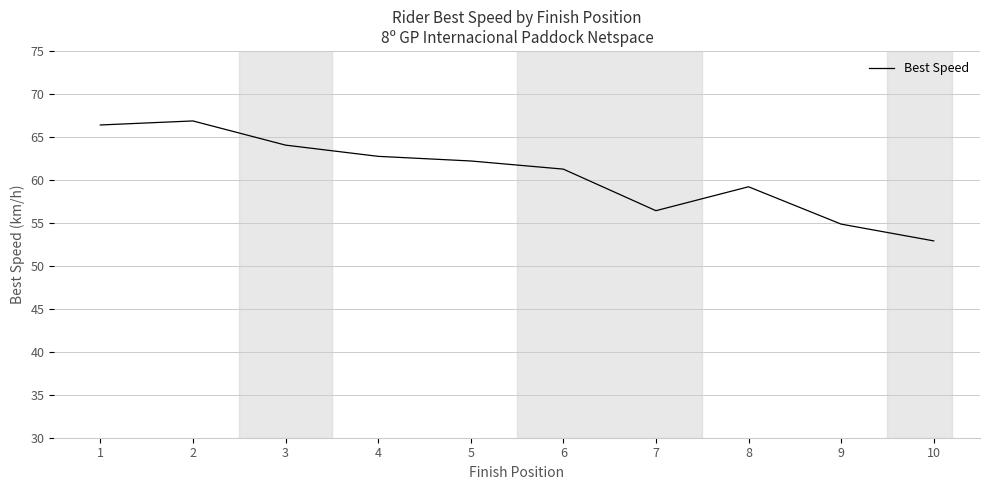

The chart shows a value of 56.4 at 7. True or false?

True